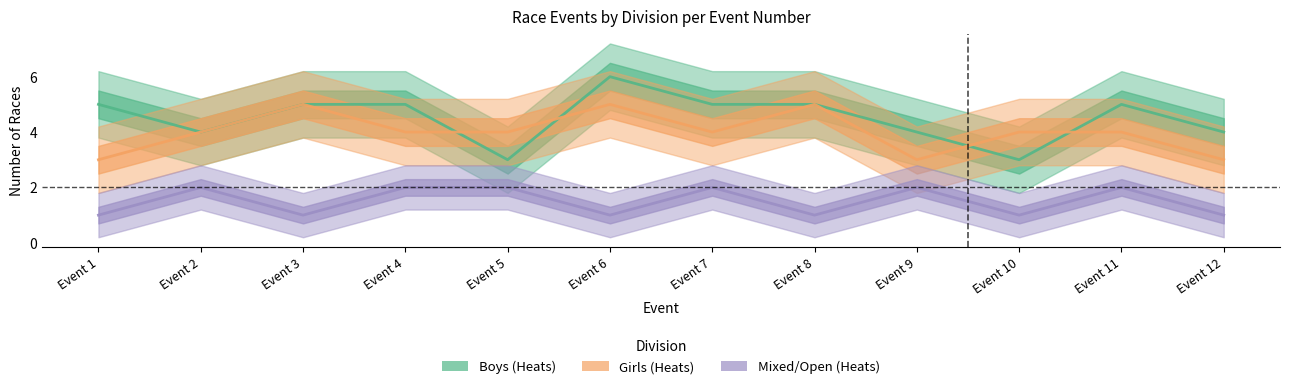

The value of Girls at Event 12 is 3. True or false?

True